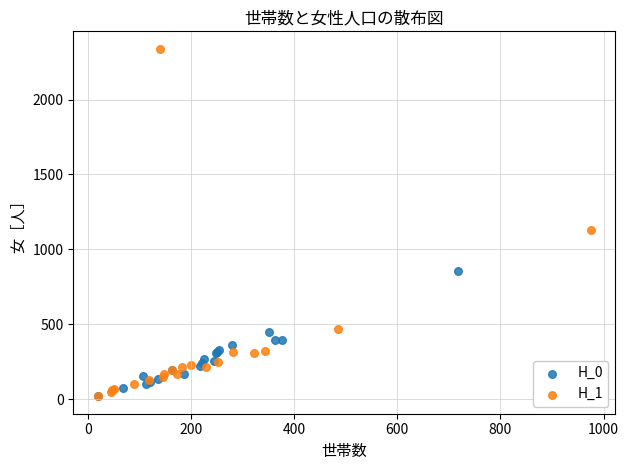

Which series has the widest spread of Y values?

H_1